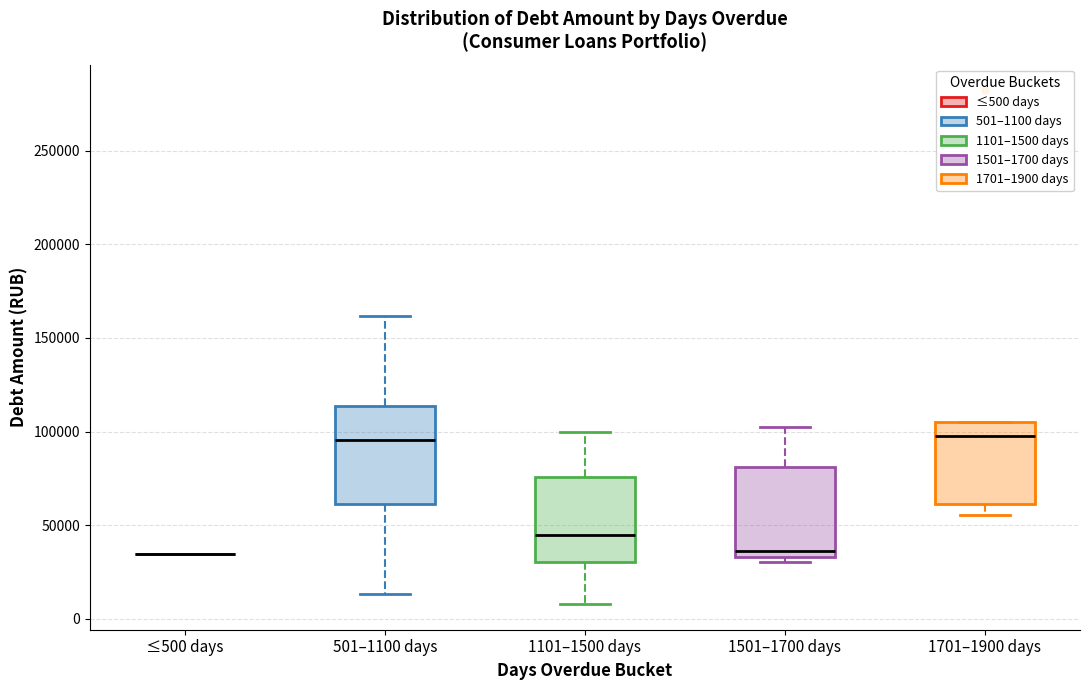

Reading left to right, transcribe this box plot: for each box, give where its median line is, the range the box spans, and where its two whiskers end, as read against the y-axis. The values are not printed on the chart, so give them approximately, as read against the axis.

≤500 days: box collapsed to a line at 35000, whiskers 35000 to 35000
501–1100 days: median 95000, box 60000 to 115000, whiskers 15000 to 160000
1101–1500 days: median 45000, box 30000 to 75000, whiskers 10000 to 100000
1501–1700 days: median 35000 (just above the box's lower edge), box 35000 to 80000, whiskers 30000 to 105000
1701–1900 days: median 100000, box 60000 to 105000, whiskers 55000 to 105000